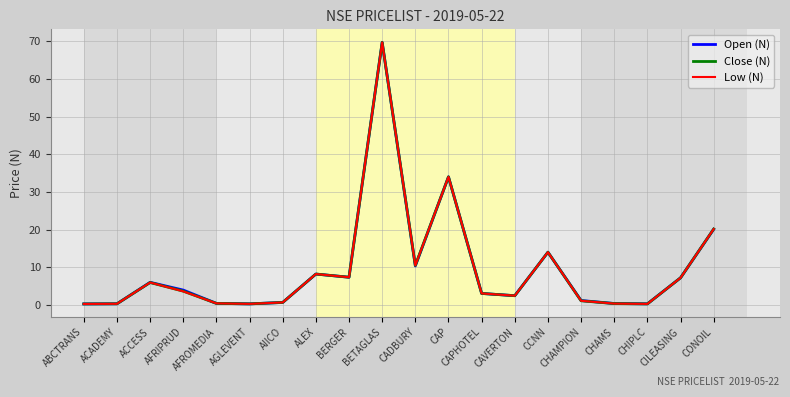

What is the smallest value displayed?

0.3